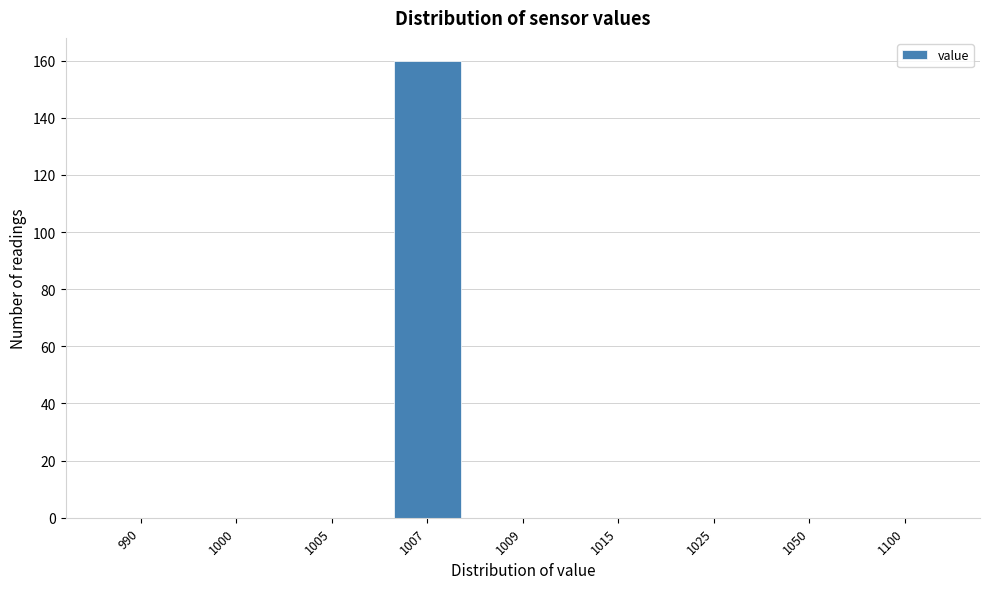

Reading left to right, list all the values displayed in this chart.

990=0	1000=0	1005=0	1007=160	1009=0	1015=0	1025=0	1050=0	1100=0